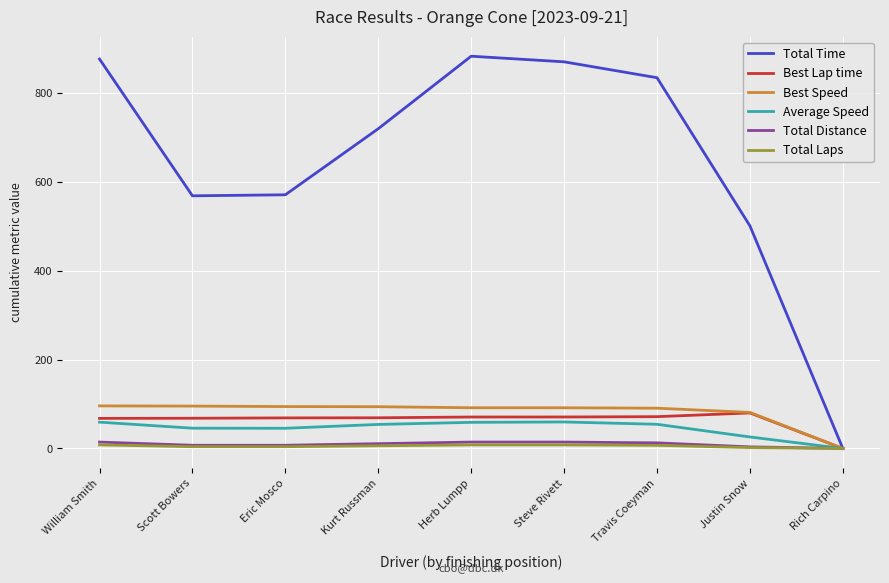

The value of Best Speed at Justin Snow is 81.1. True or false?

True